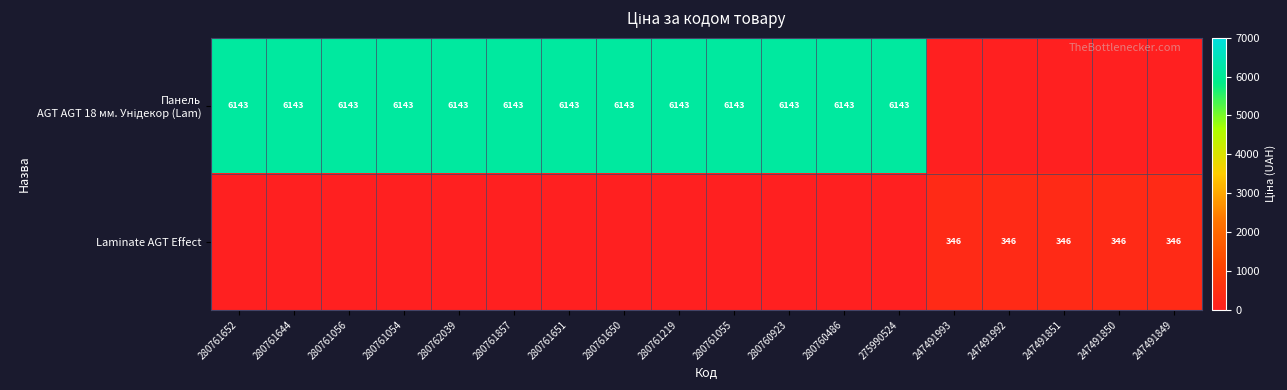

Is the value of Панель AGT AGT 18 мм. Унідекор (Lam) at 247491992 greater than the value of Laminate AGT Effect at 280760923?

No